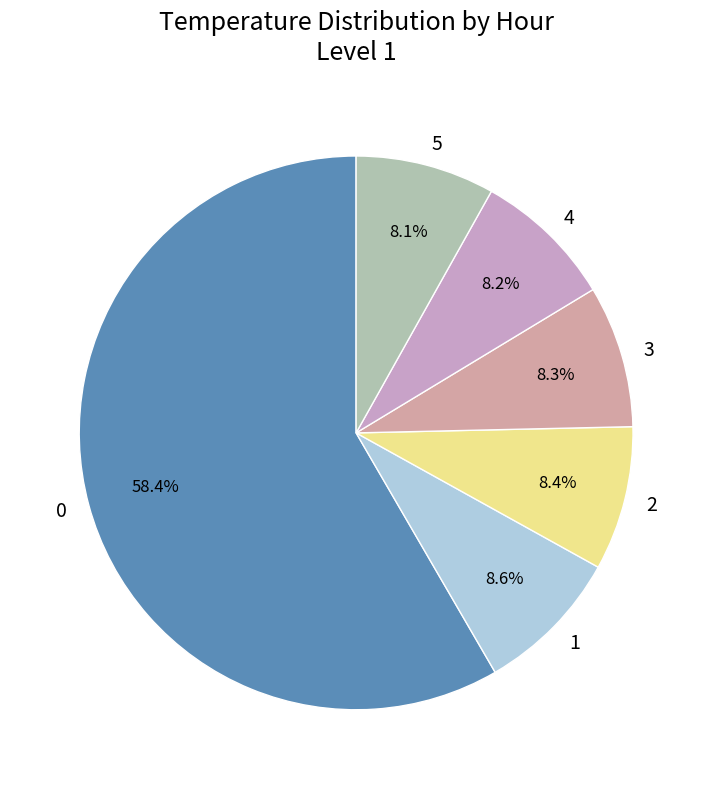

How much of the chart is everything except 1?

91.4%